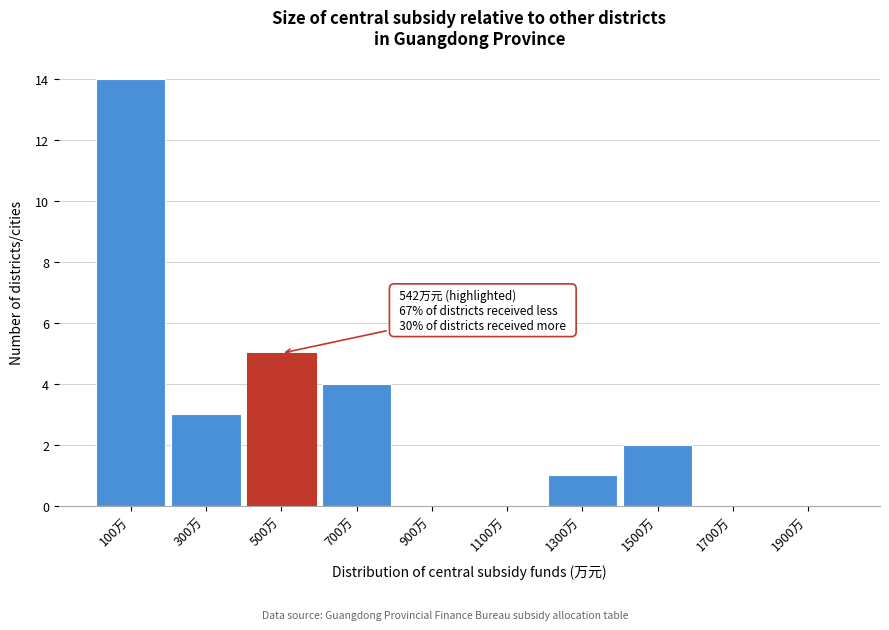

Over which range of the x-axis is the bar tallest?

0 to 200